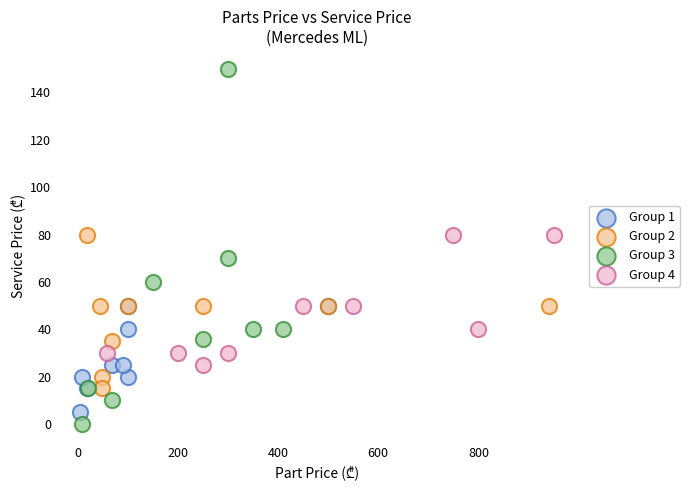

Which series contains the highest Y value?

Group 3